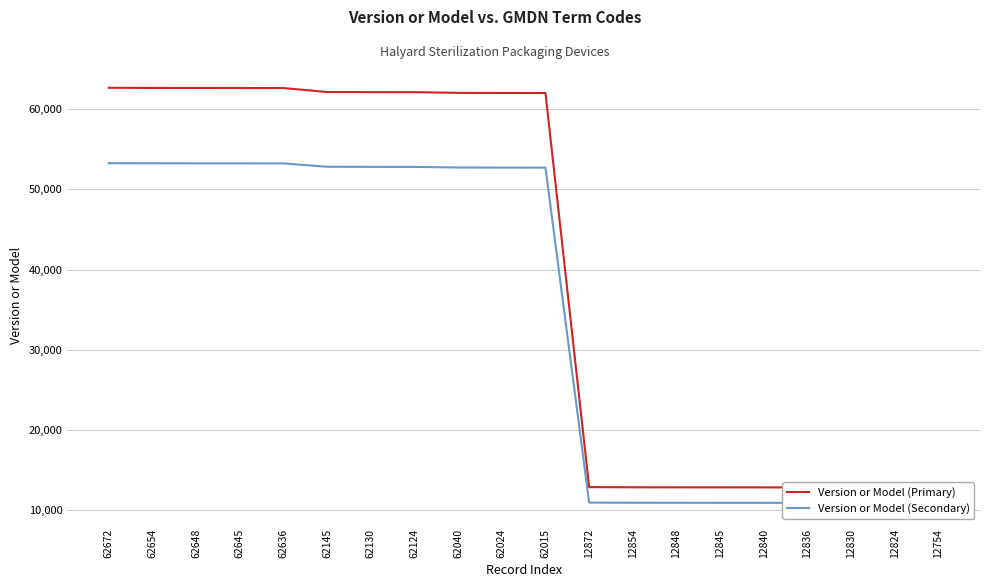

True or false: Version or Model (Primary) has a value of 62645.0 at 62645.

True